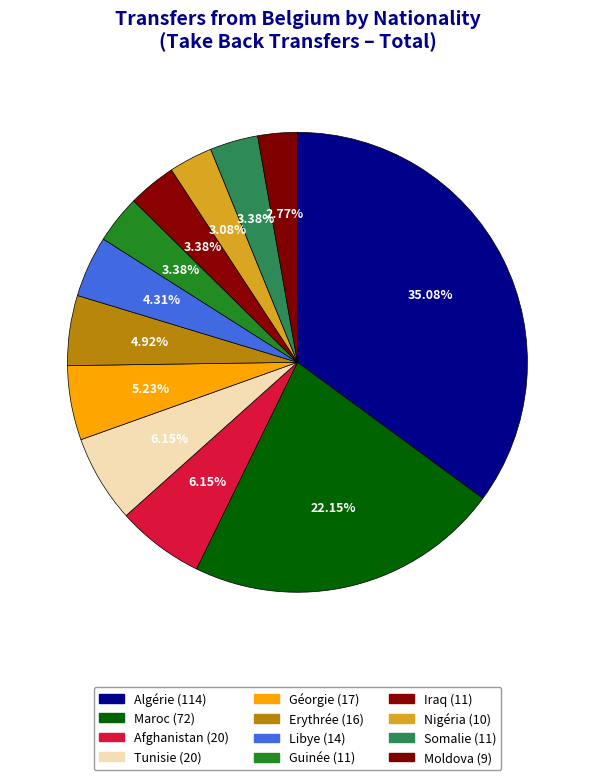

To the nearest percent, what portion does Moldova represent?

3%